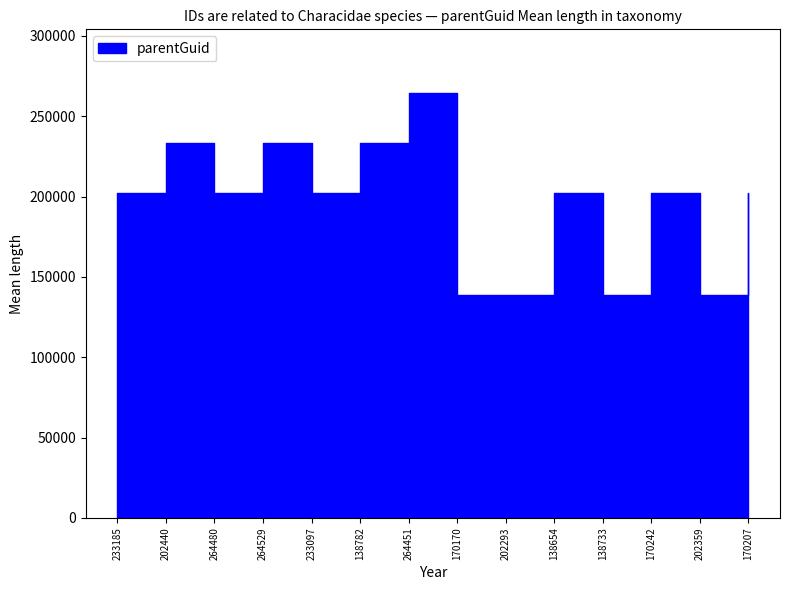

How many interior local peaks (higher than both neighbors) does the data have?

5